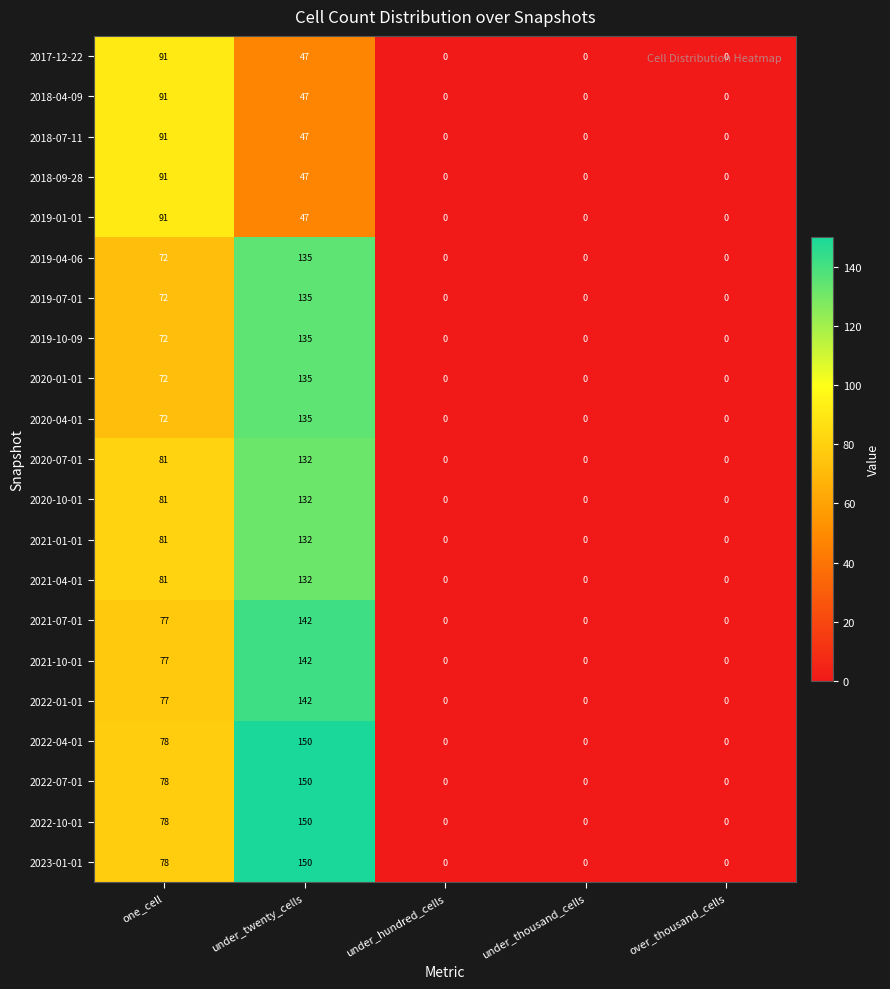

What is the sum of all 2019-04-06 values?

207